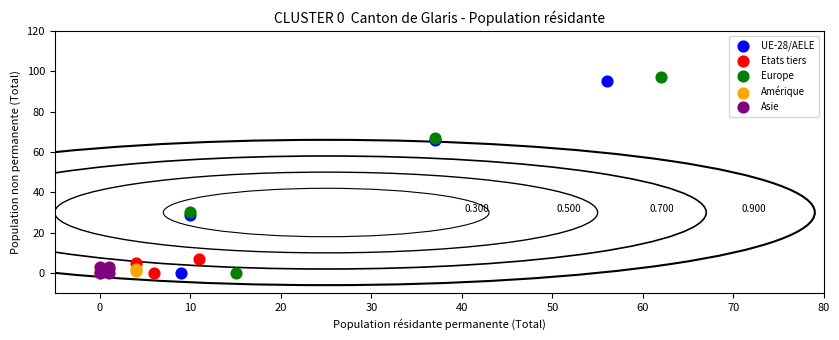

Which series has the largest Y range (max minus min)?

Europe